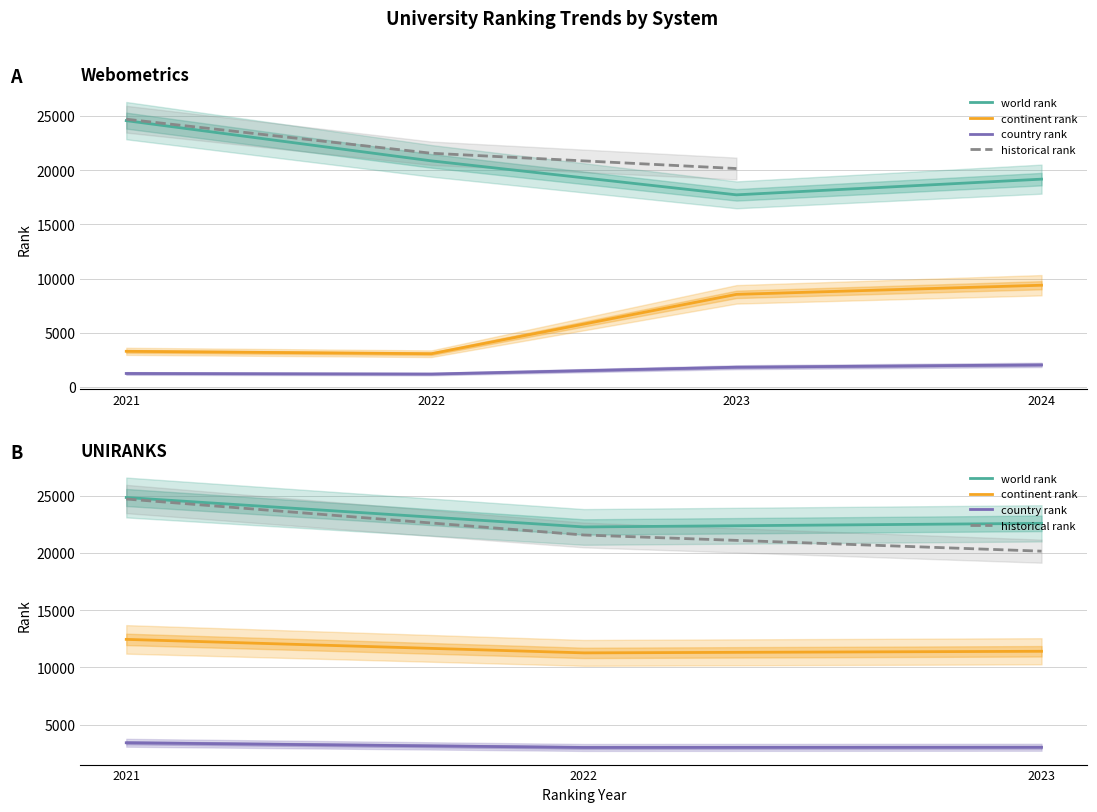

Between 2023 and 2021, which is larger?

2021